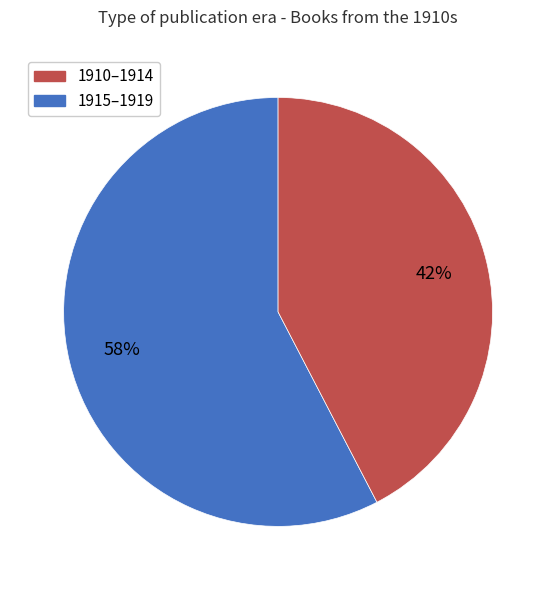

Is there any slice that represents more than half of the pie?

Yes